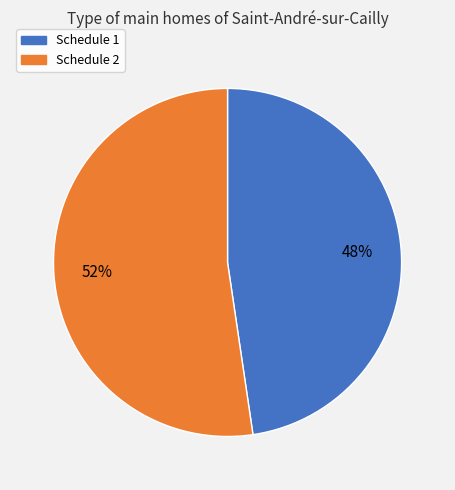

Combined, do Schedule 2 and Schedule 1 account for over 50%?

Yes